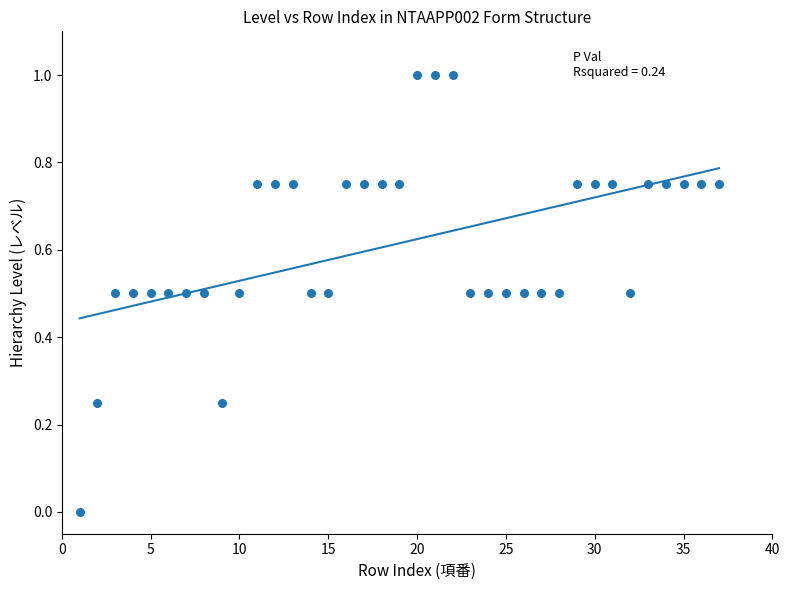

What is the range of Y values (max minus min)?

1.0